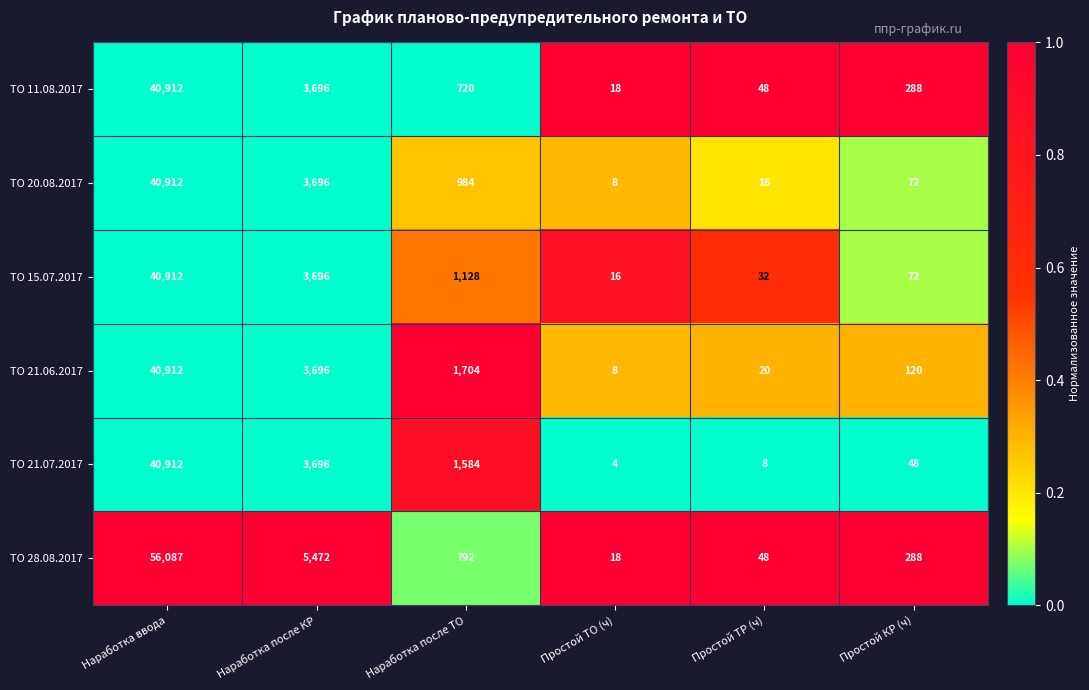

What is the difference between the highest and lowest values at Наработка после ТО?

984